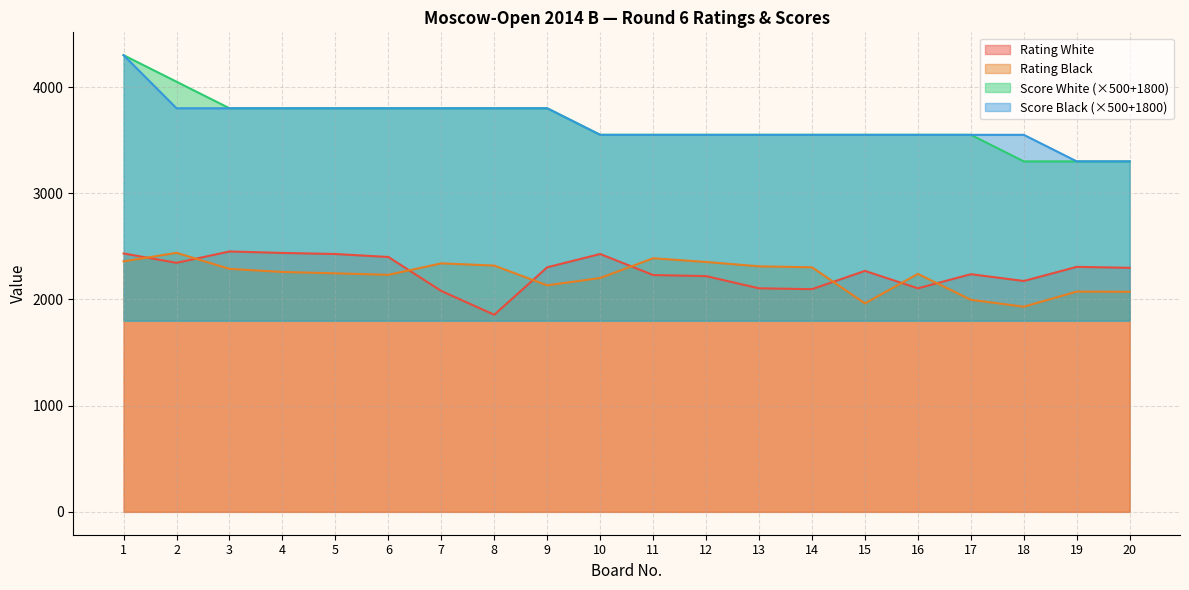

Reading left to right, transcribe all the data shown in this chart.

Rating White: 1=2433	2=2345	3=2452	4=2438	5=2428	6=2400	7=2080	8=1856	9=2303	10=2428	11=2230	12=2220	13=2105	14=2097	15=2269	16=2105	17=2238	18=2174	19=2307	20=2298
Rating Black: 1=2359	2=2439	3=2288	4=2259	5=2246	6=2232	7=2340	8=2319	9=2133	10=2202	11=2388	12=2353	13=2312	14=2303	15=1963	16=2241	17=1997	18=1932	19=2074	20=2072
Score White: 1=4300	2=4050	3=3800	4=3800	5=3800	6=3800	7=3800	8=3800	9=3800	10=3550	11=3550	12=3550	13=3550	14=3550	15=3550	16=3550	17=3550	18=3300	19=3300	20=3300
Score Black: 1=4300	2=3800	3=3800	4=3800	5=3800	6=3800	7=3800	8=3800	9=3800	10=3550	11=3550	12=3550	13=3550	14=3550	15=3550	16=3550	17=3550	18=3550	19=3300	20=3300